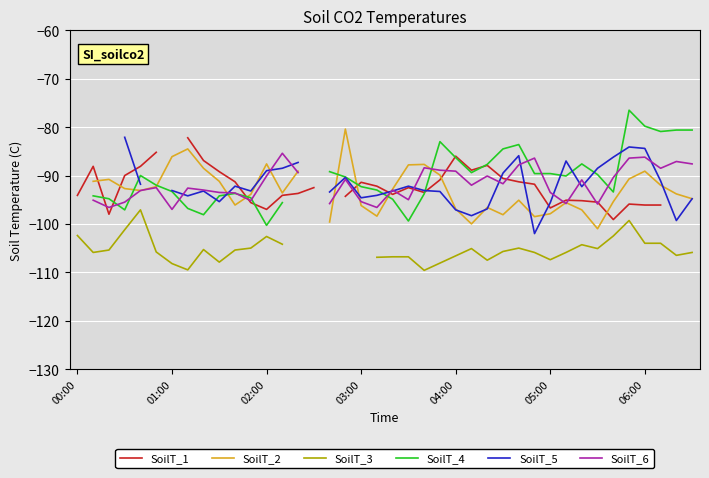

What is the highest value of the SoilT_3 series?

-97.1